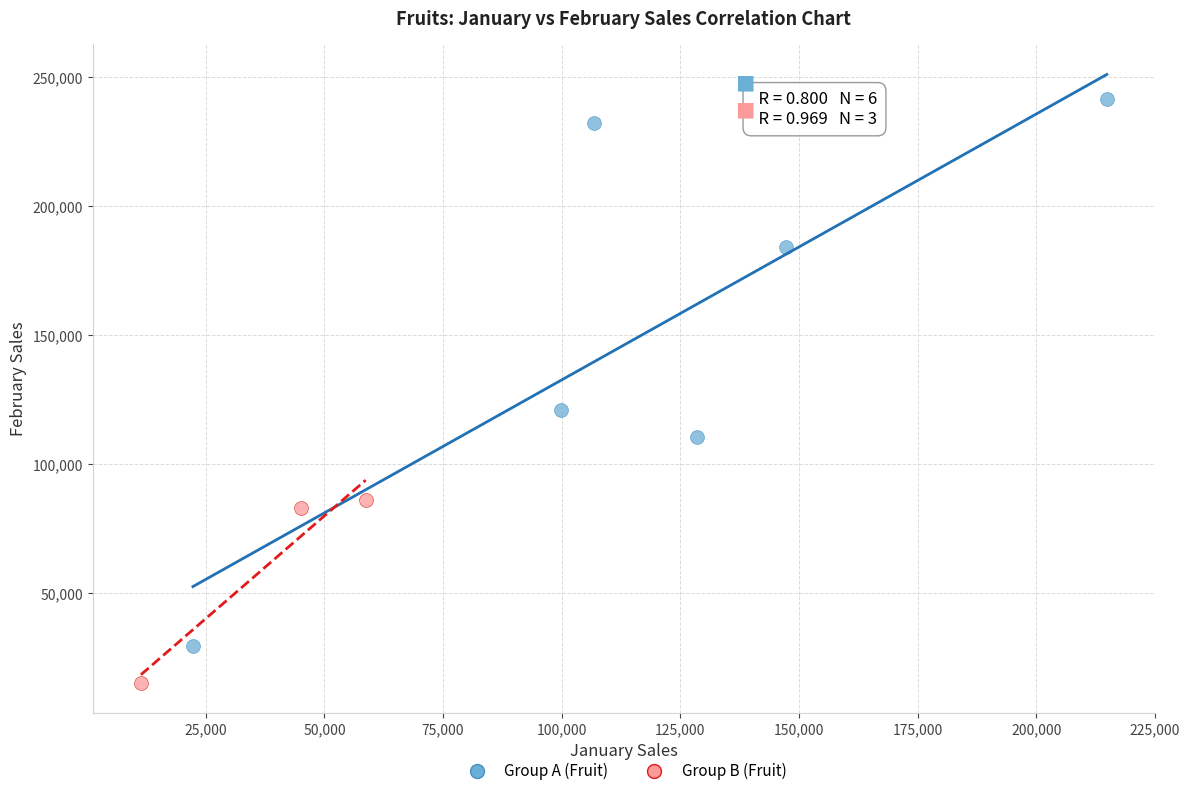

Which series contains the highest Y value?

Group A (Fruit)